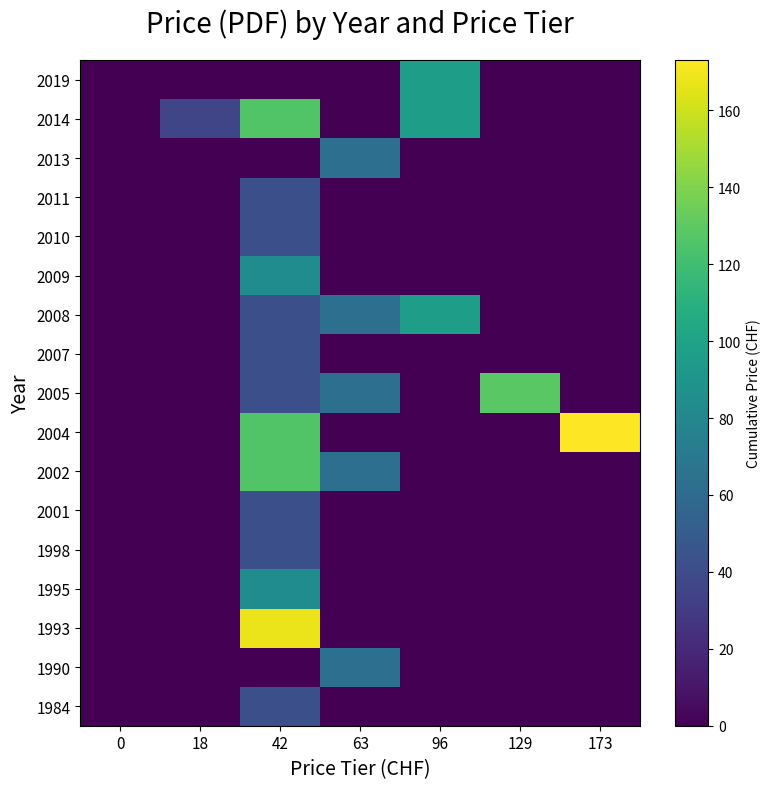

Reading left to right, what are all the values shown in this chart?

1984: 0=0	18=0	42=42	63=0	96=0	129=0	173=0
1990: 0=0	18=0	42=0	63=63	96=0	129=0	173=0
1993: 0=0	18=0	42=168	63=0	96=0	129=0	173=0
1995: 0=0	18=0	42=84	63=0	96=0	129=0	173=0
1998: 0=0	18=0	42=42	63=0	96=0	129=0	173=0
2001: 0=0	18=0	42=42	63=0	96=0	129=0	173=0
2002: 0=0	18=0	42=126	63=63	96=0	129=0	173=0
2004: 0=0	18=0	42=126	63=0	96=0	129=0	173=173
2005: 0=0	18=0	42=42	63=63	96=0	129=129	173=0
2007: 0=0	18=0	42=42	63=0	96=0	129=0	173=0
2008: 0=0	18=0	42=42	63=63	96=96	129=0	173=0
2009: 0=0	18=0	42=84	63=0	96=0	129=0	173=0
2010: 0=0	18=0	42=42	63=0	96=0	129=0	173=0
2011: 0=0	18=0	42=42	63=0	96=0	129=0	173=0
2013: 0=0	18=0	42=0	63=63	96=0	129=0	173=0
2014: 0=0	18=36	42=126	63=0	96=96	129=0	173=0
2019: 0=0	18=0	42=0	63=0	96=96	129=0	173=0